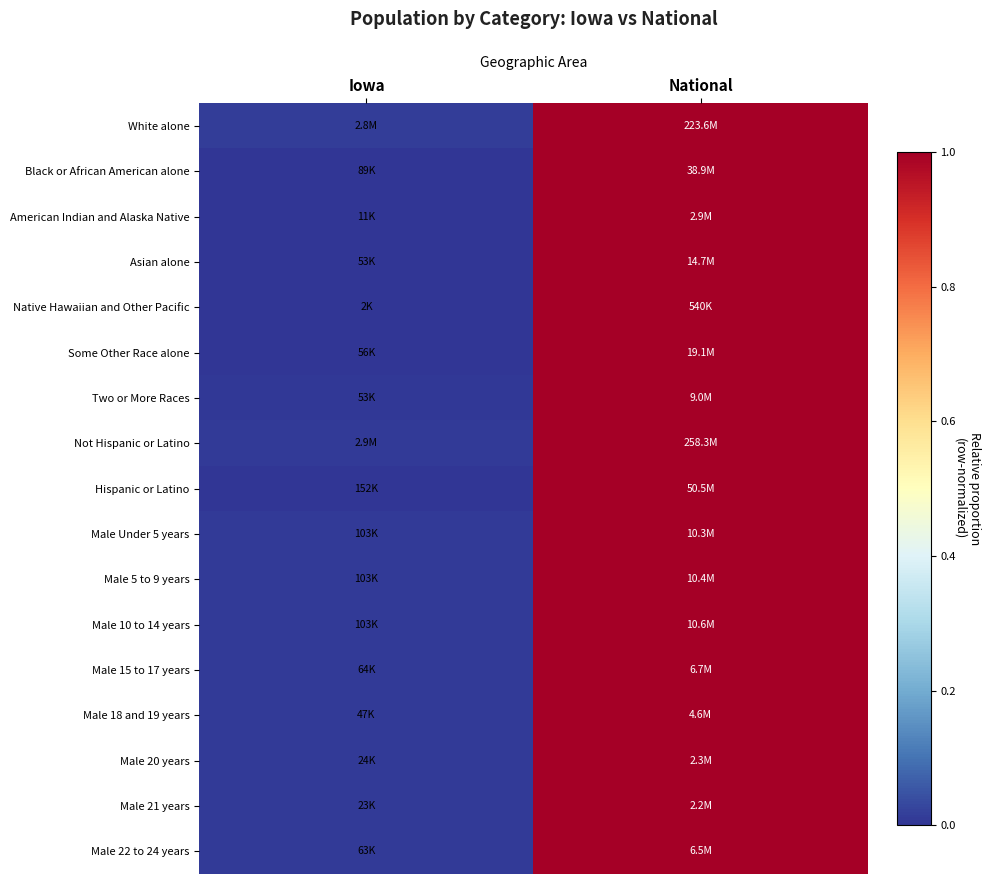

Reading right to left, extract all data points from this chart.

White alone: National=1.0	Iowa=0.0
Black or African American alone: National=1.0	Iowa=0.0
American Indian and Alaska Native: National=1.0	Iowa=0.0
Asian alone: National=1.0	Iowa=0.0
Native Hawaiian and Other Pacific: National=1.0	Iowa=0.0
Some Other Race alone: National=1.0	Iowa=0.0
Two or More Races: National=1.0	Iowa=0.0
Not Hispanic or Latino: National=1.0	Iowa=0.0
Hispanic or Latino: National=1.0	Iowa=0.0
Male Under 5 years: National=1.0	Iowa=0.0
Male 5 to 9 years: National=1.0	Iowa=0.0
Male 10 to 14 years: National=1.0	Iowa=0.0
Male 15 to 17 years: National=1.0	Iowa=0.0
Male 18 and 19 years: National=1.0	Iowa=0.0
Male 20 years: National=1.0	Iowa=0.0
Male 21 years: National=1.0	Iowa=0.0
Male 22 to 24 years: National=1.0	Iowa=0.0